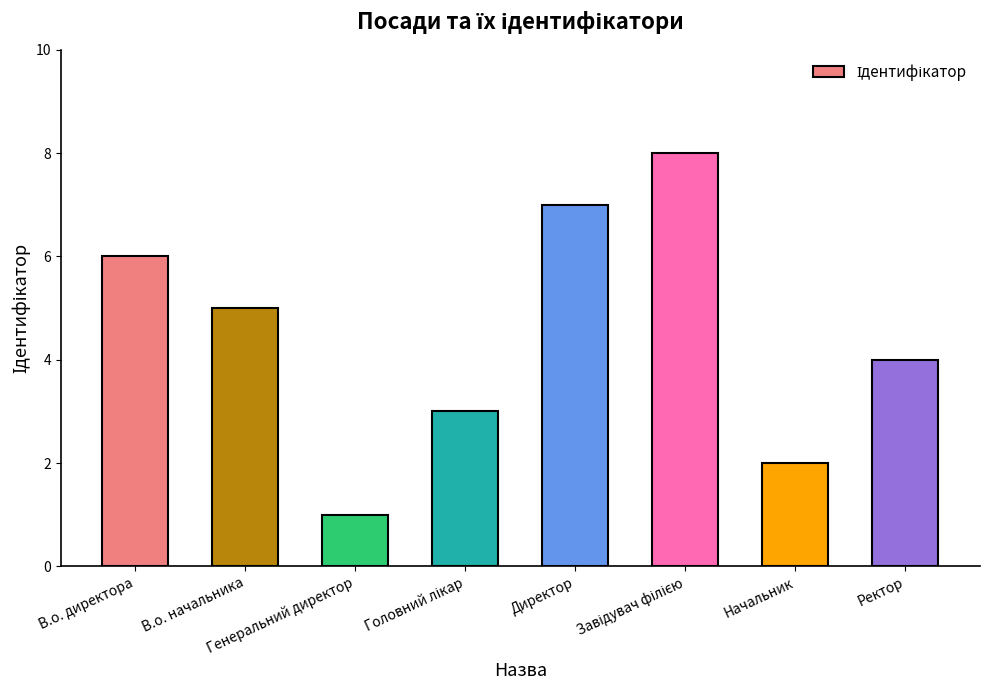

Where does the data first go above 5?

В.о. директора